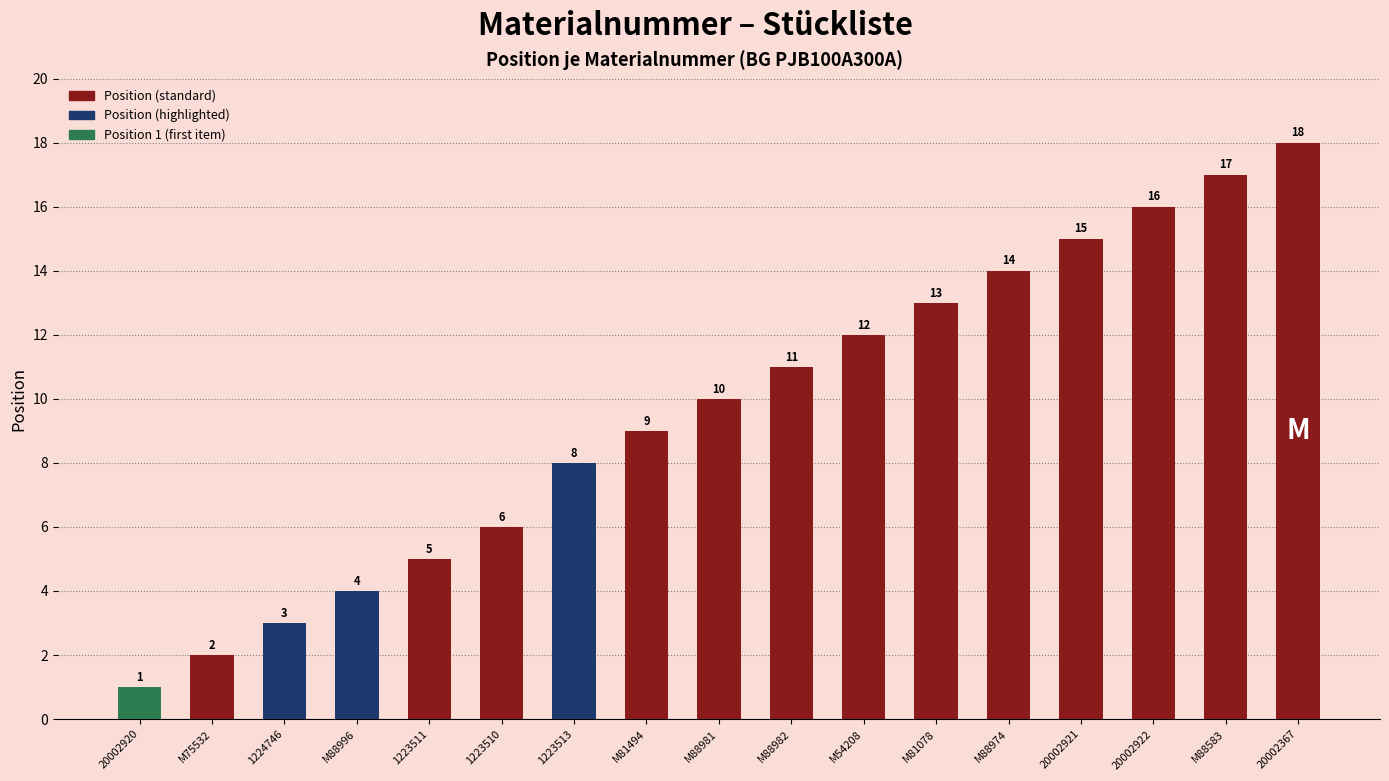

Does the chart contain stacked bars?

No